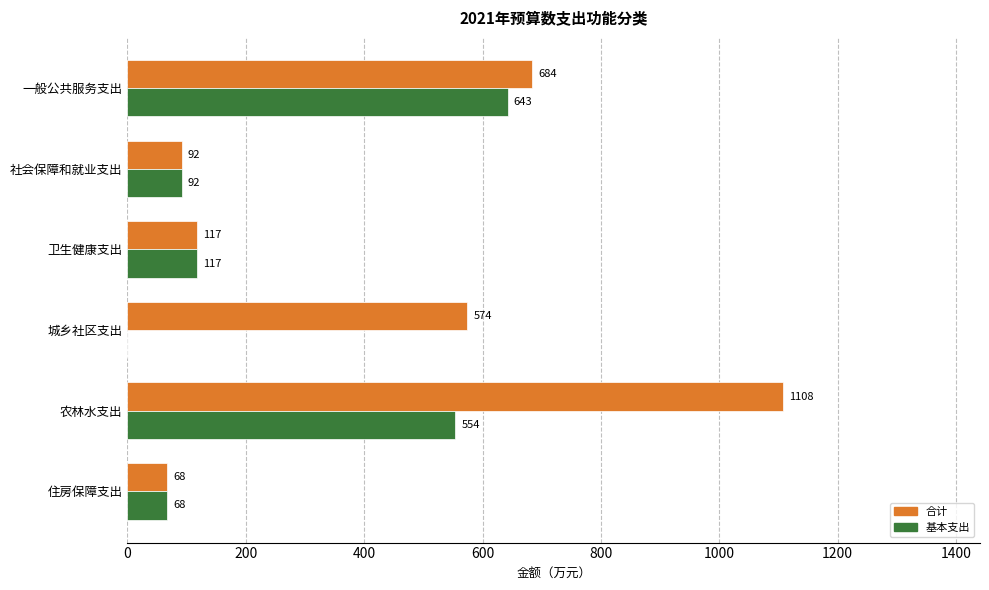

Where is 基本支出 nearest to the value 321?

卫生健康支出